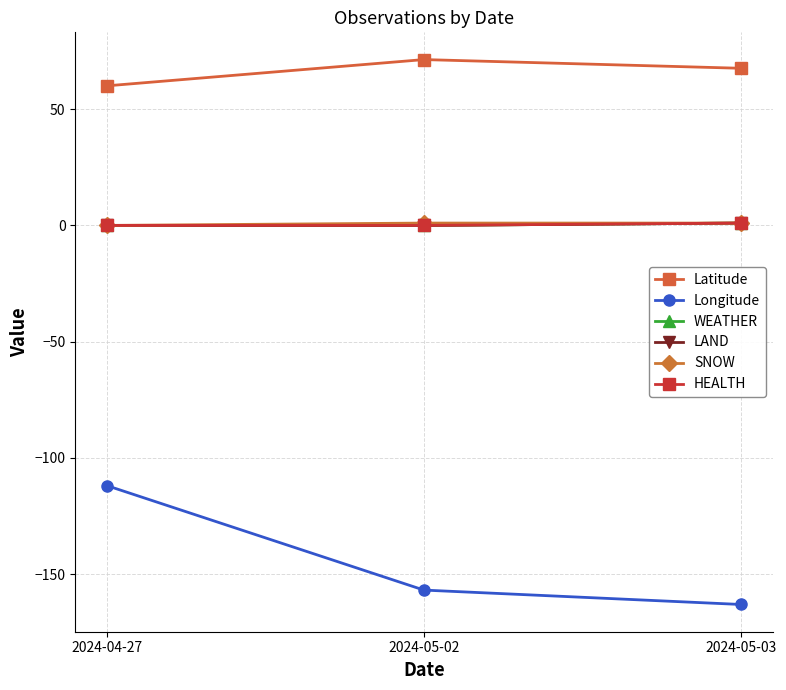

What is the average value of the SNOW series?

0.7